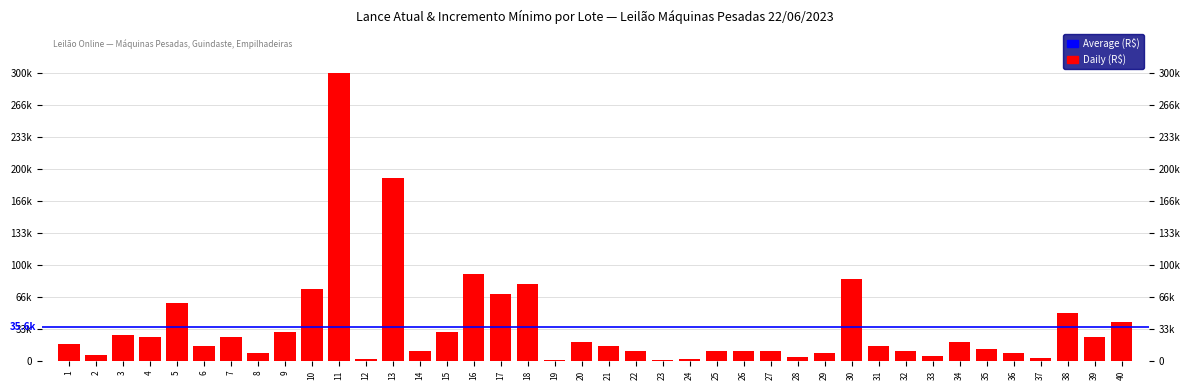

Reading left to right, transcribe all the data shown in this chart.

18000	6000	27000	25000	60000	15000	25000	8000	30000	75000	300000	2000	190000	10000	30000	90000	70000	80000	1000	20000	15000	10000	1000	2000	10000	10000	10000	4000	8000	85000	15000	10000	5000	20000	12000	8000	3000	50000	25000	40000